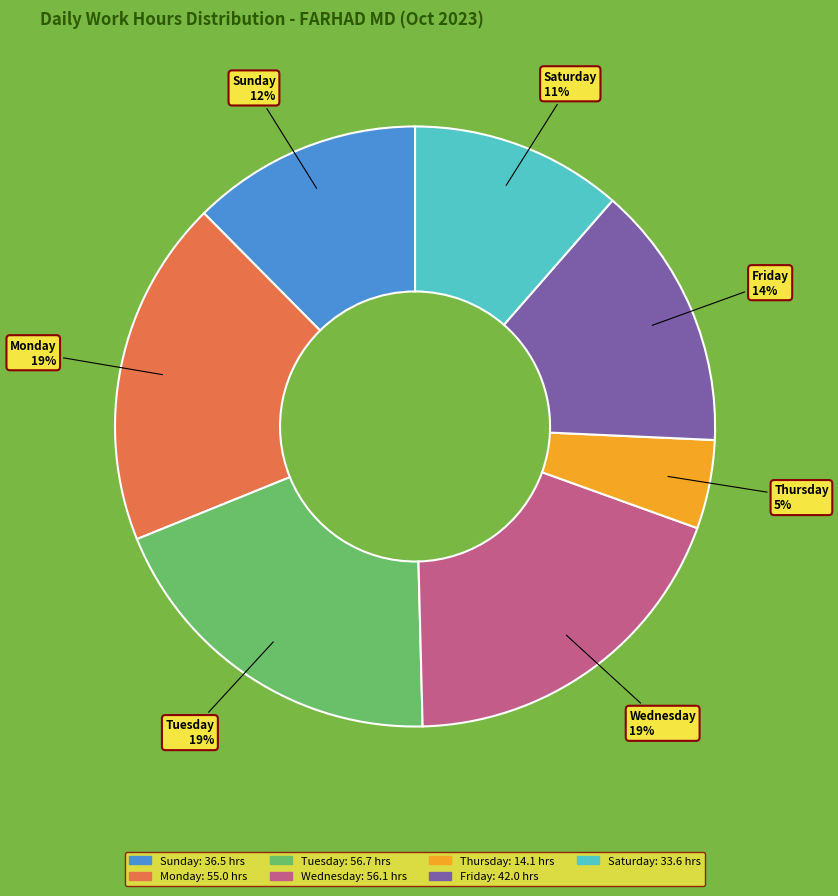

Do Friday and Sunday together represent more than half of the pie?

No